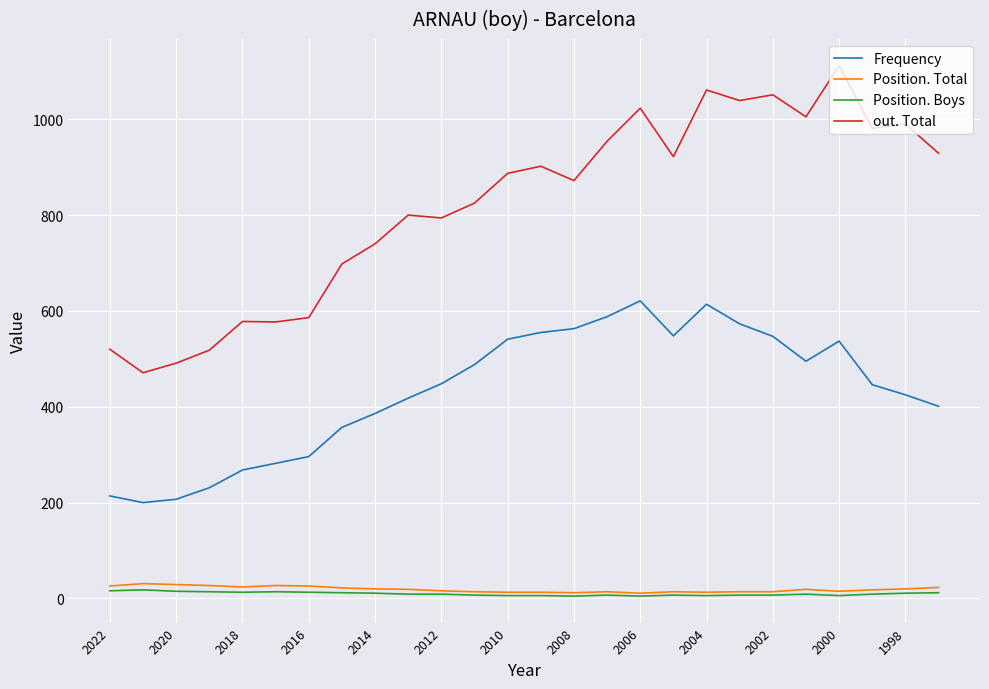

True or false: Frequency has more than 1 interior local peaks.

True